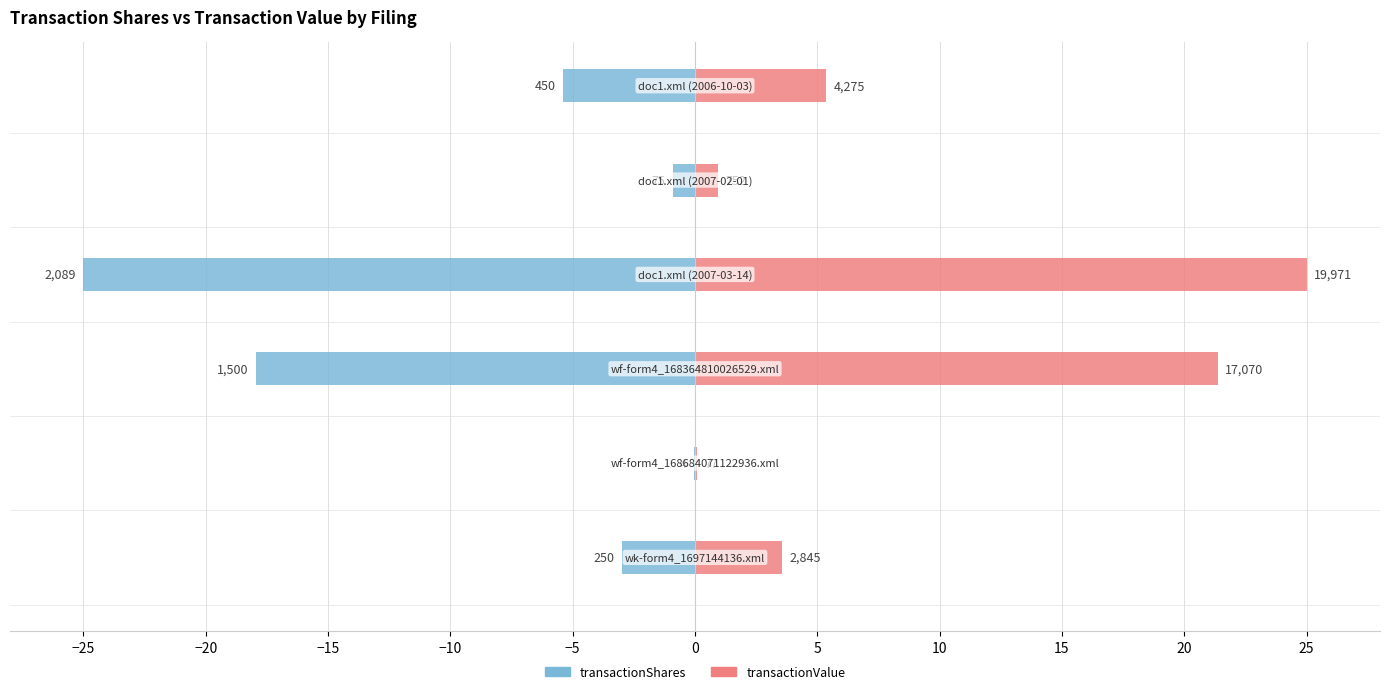

Rank the series by their maximum value, from highest to lowest.

transactionValue, transactionShares